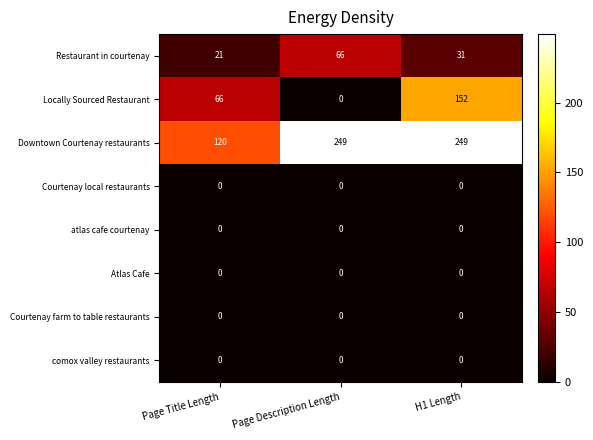

What is the spread (max minus min) of values at H1 Length?

249